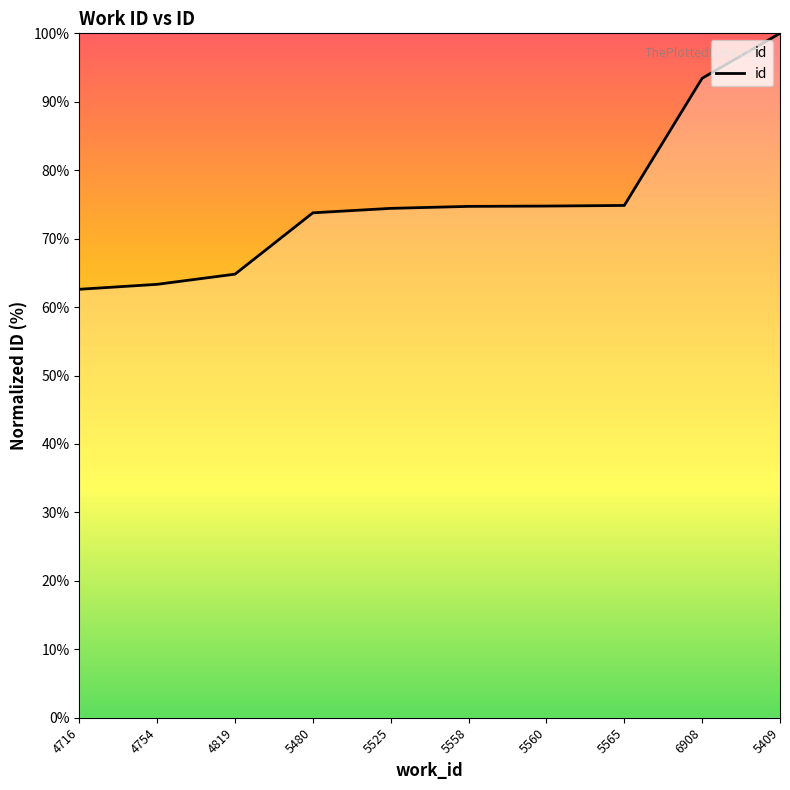

Approximately how many times larger is the value at 4819 compared to 6908?

0.7